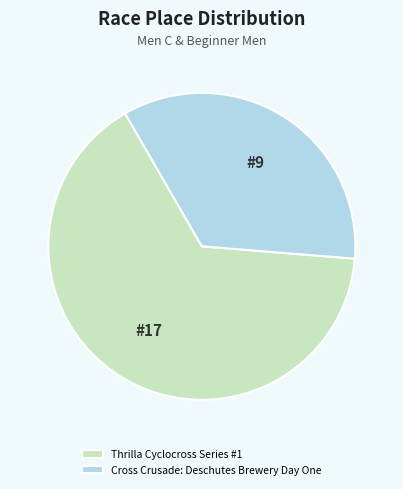

Which category accounts for the majority?

Thrilla Cyclocross Series #1